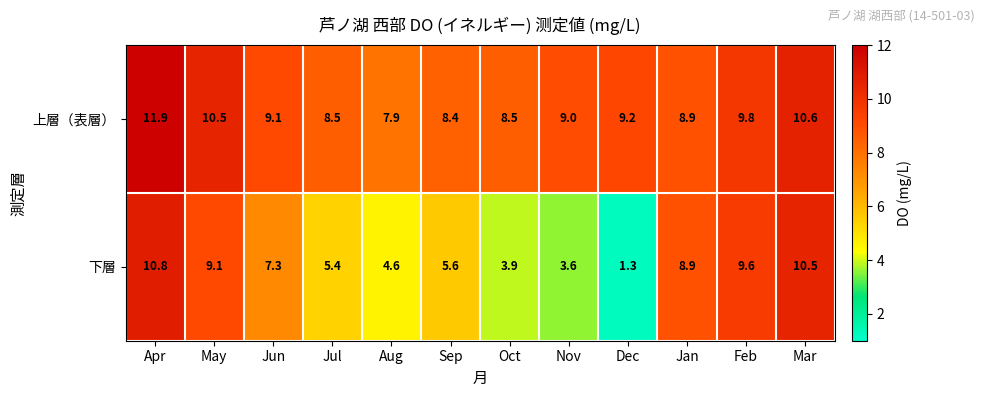

What is the minimum value shown in the chart?

1.3